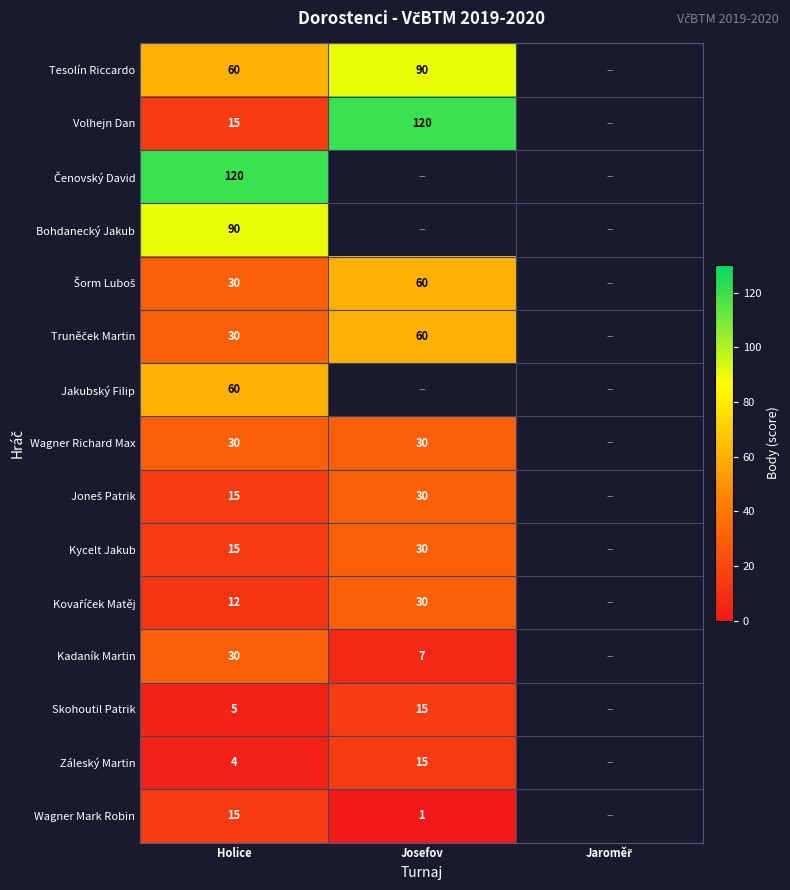

What is the difference between the highest and lowest values at Holice?

116